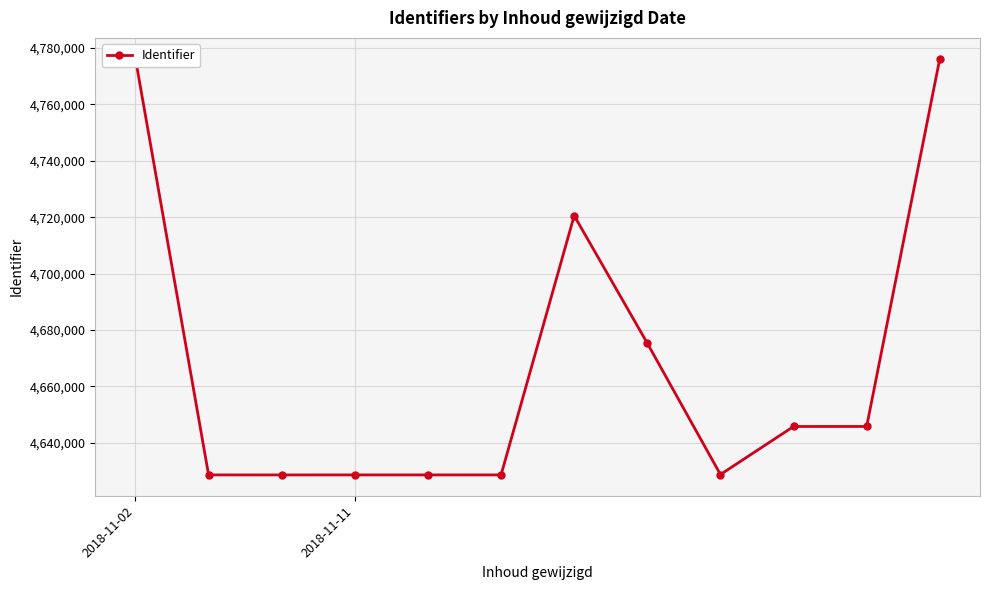

What is the minimum value shown in the chart?

4628594